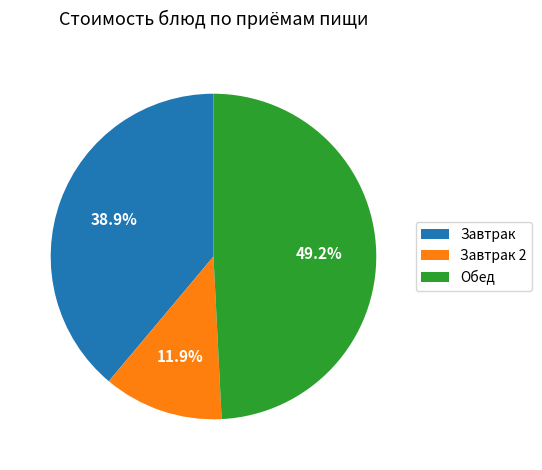

What portion of the pie excludes Завтрак?

61.1%